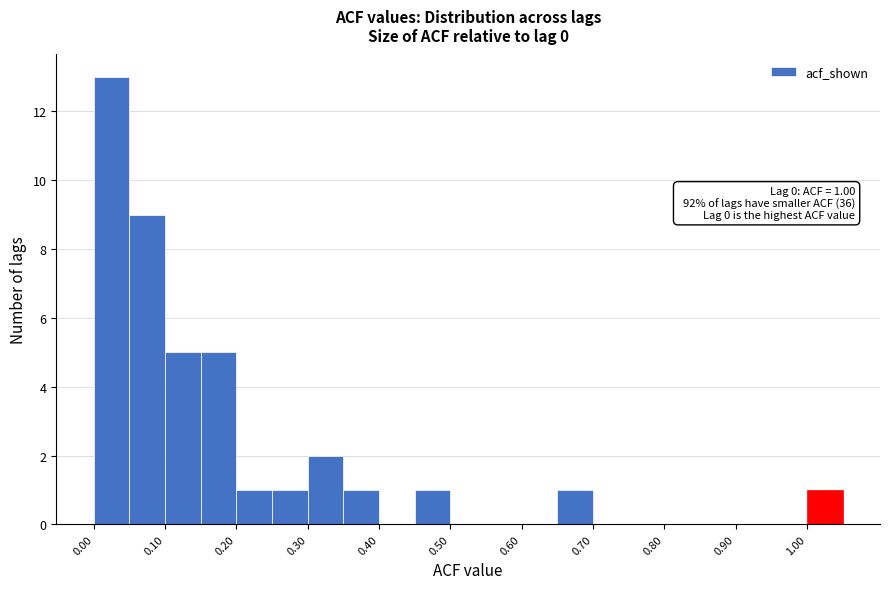

Over which range of the x-axis is the bar tallest?

0.00 to 0.05